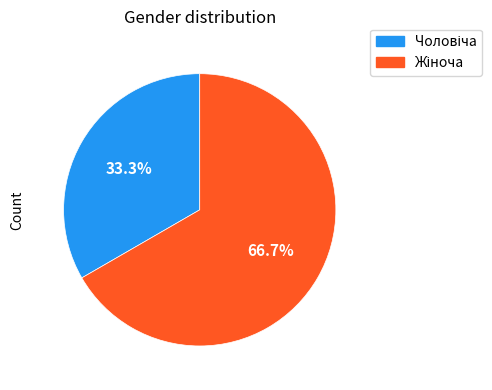

Count the number of slices in the pie.

2